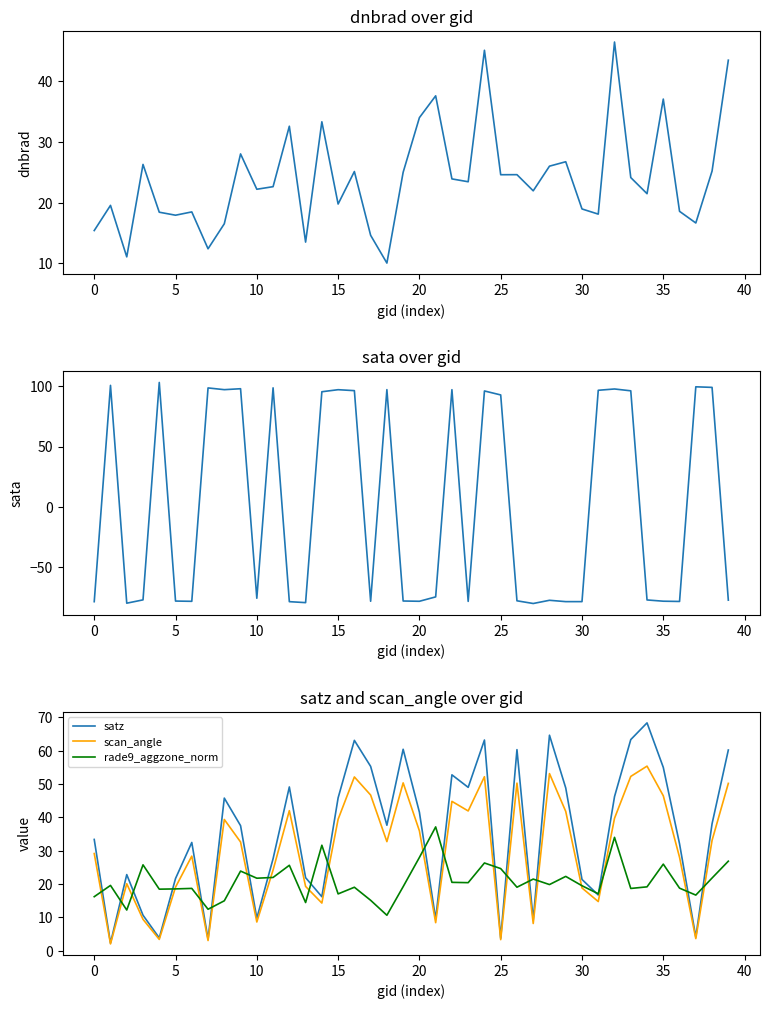

After their last crossing, which series has the higher values: dnbrad or rade9_aggzone_norm?

dnbrad